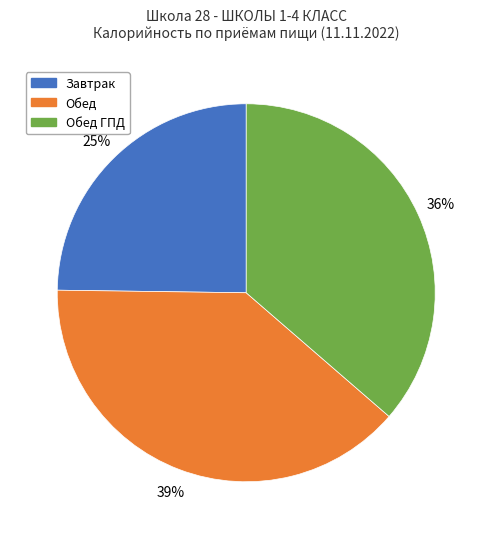

How many slices are in this pie chart?

3